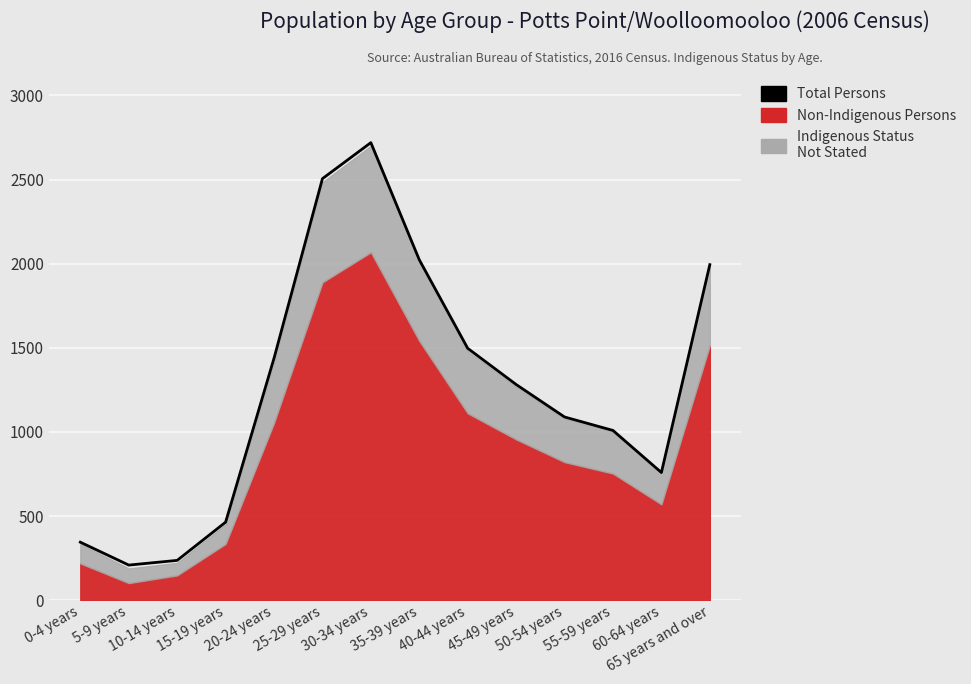

Which label corresponds to the largest value in the chart?

30-34 years